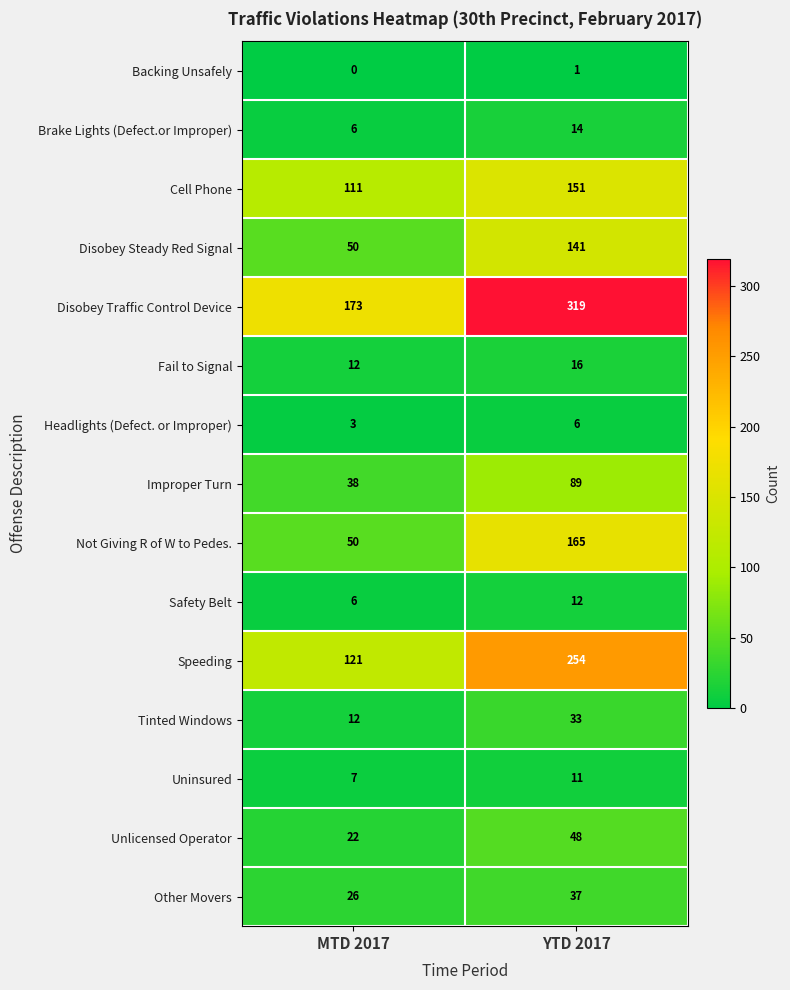

At which category is the sum across all series the highest?

YTD 2017